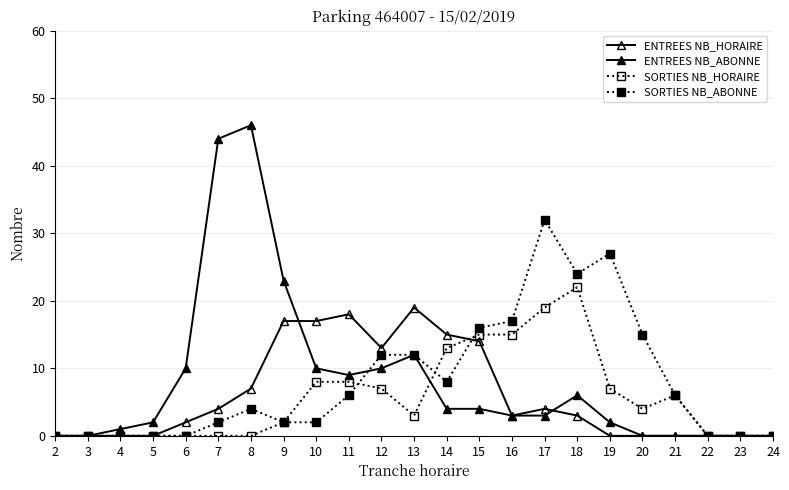

How many lines are shown in the chart?

4